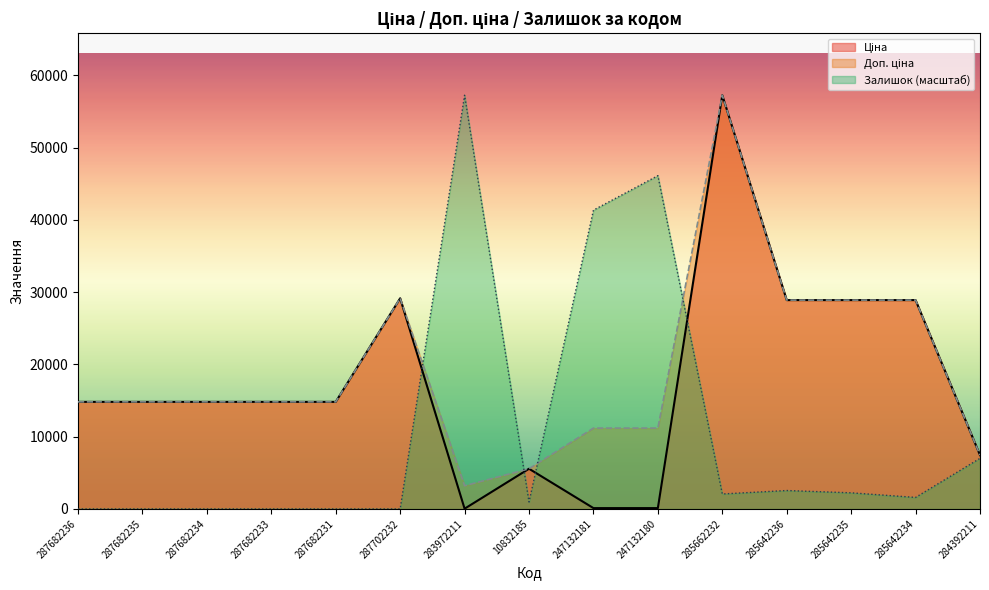

What is the maximum value shown in the chart?

57258.0